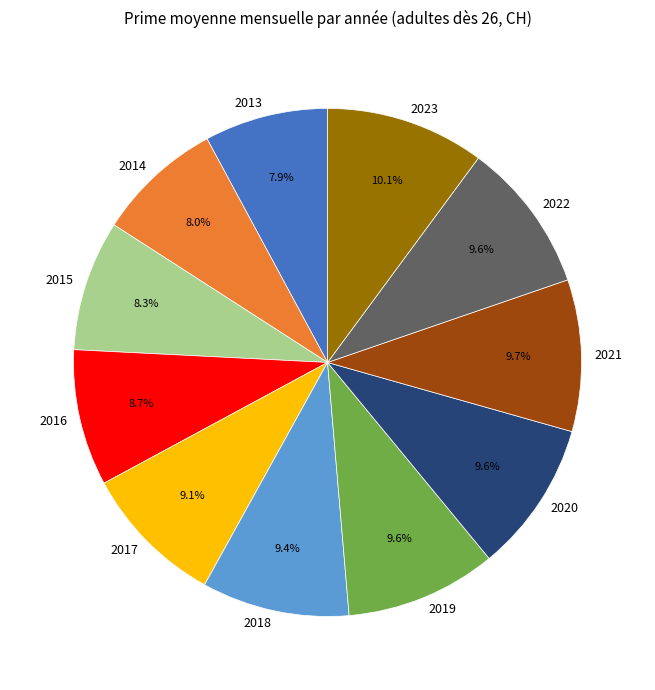

Which has a higher value, 2019 or 2017?

2019